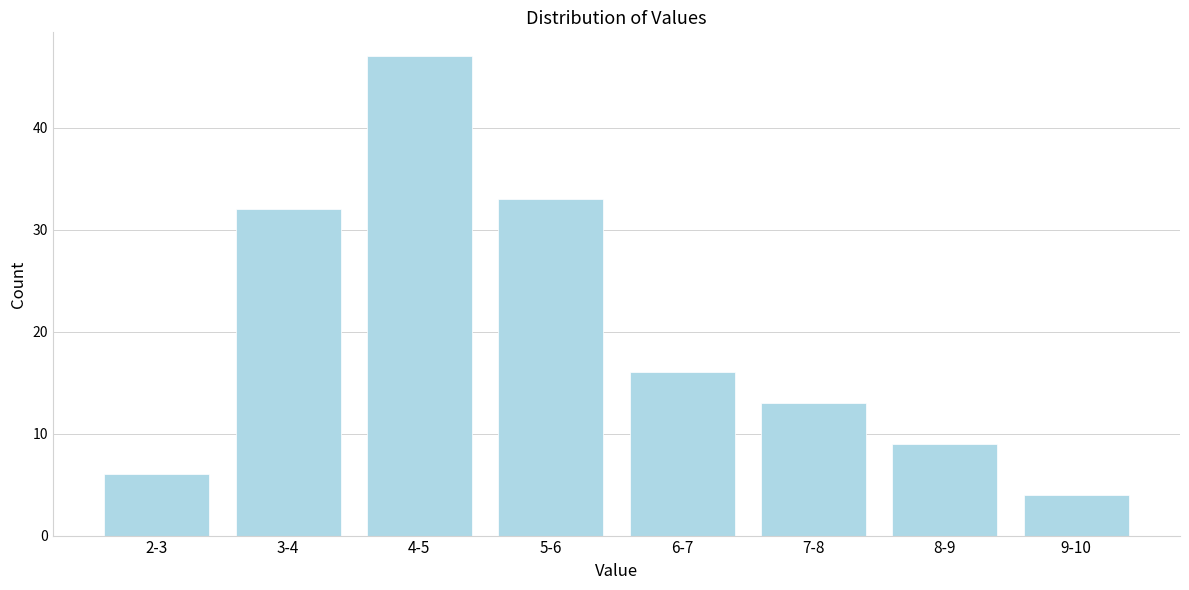

Reading left to right, what are all the values shown in this chart?

6	32	47	33	16	13	9	4